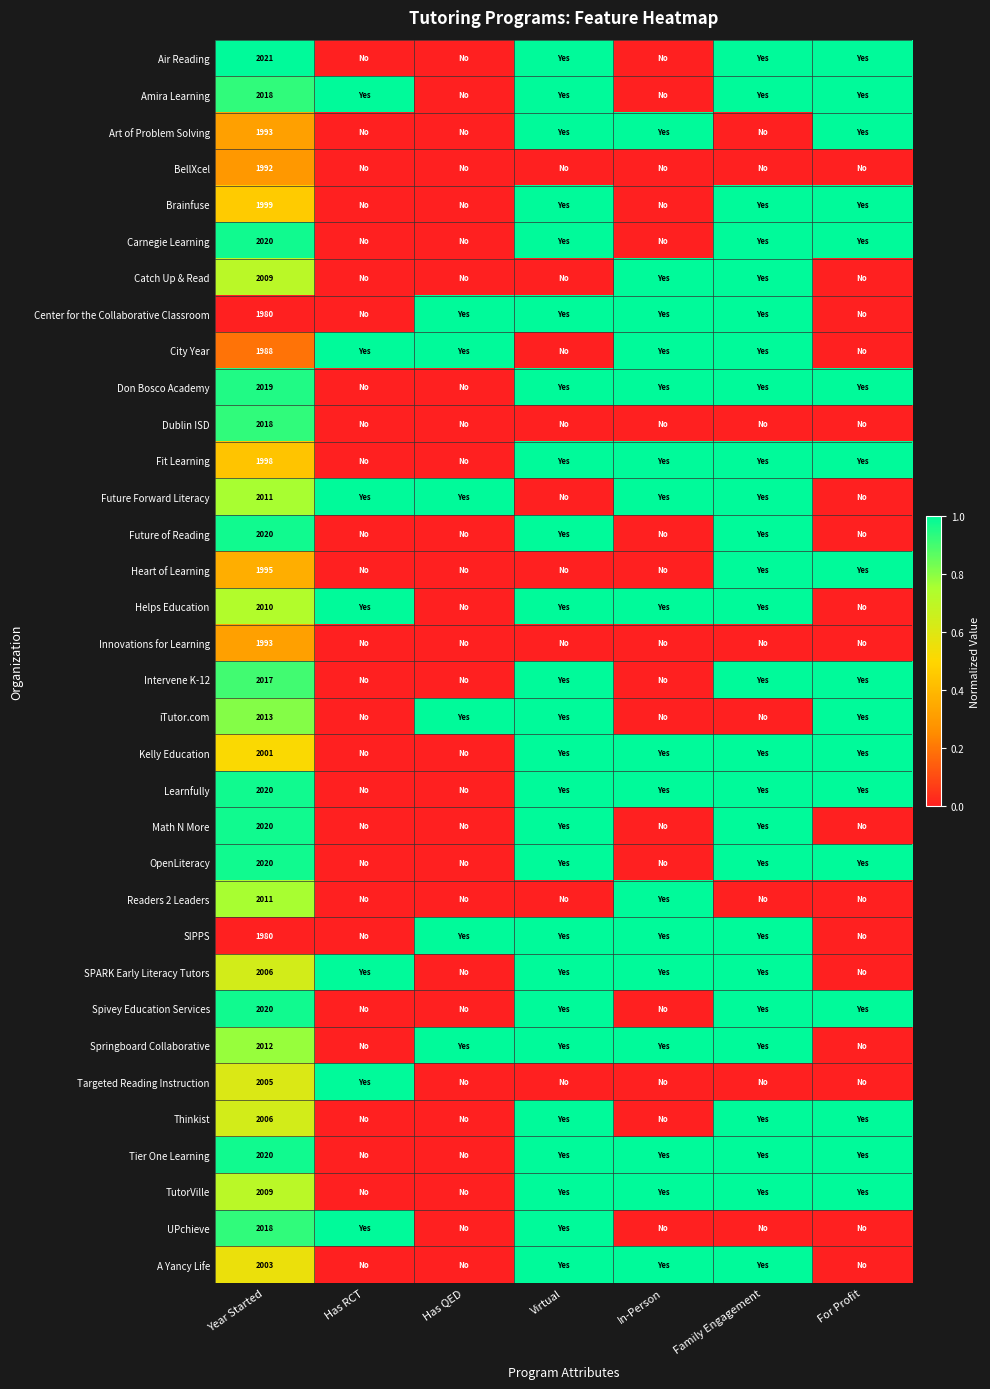

What is the total value across all series at Year Started?

68265